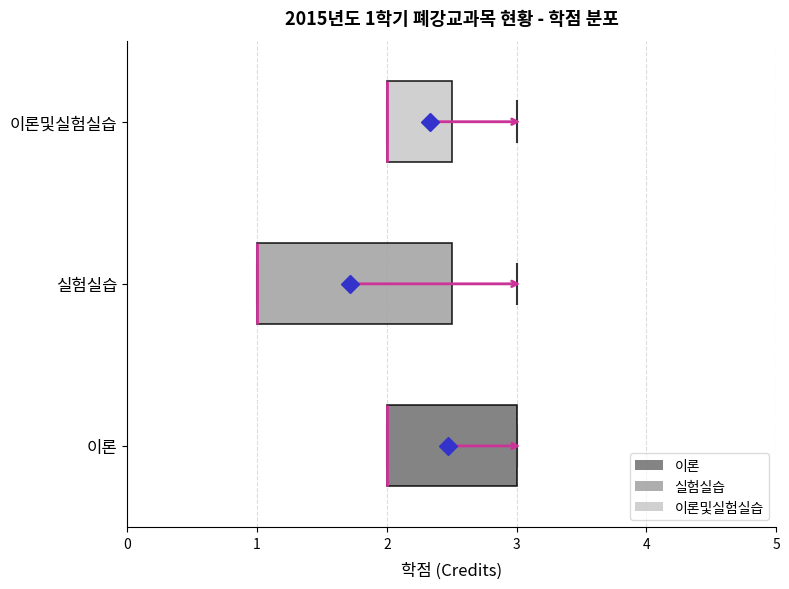

Comparing the boxes themselves (not the whiskers), which one is the widest?

실험실습